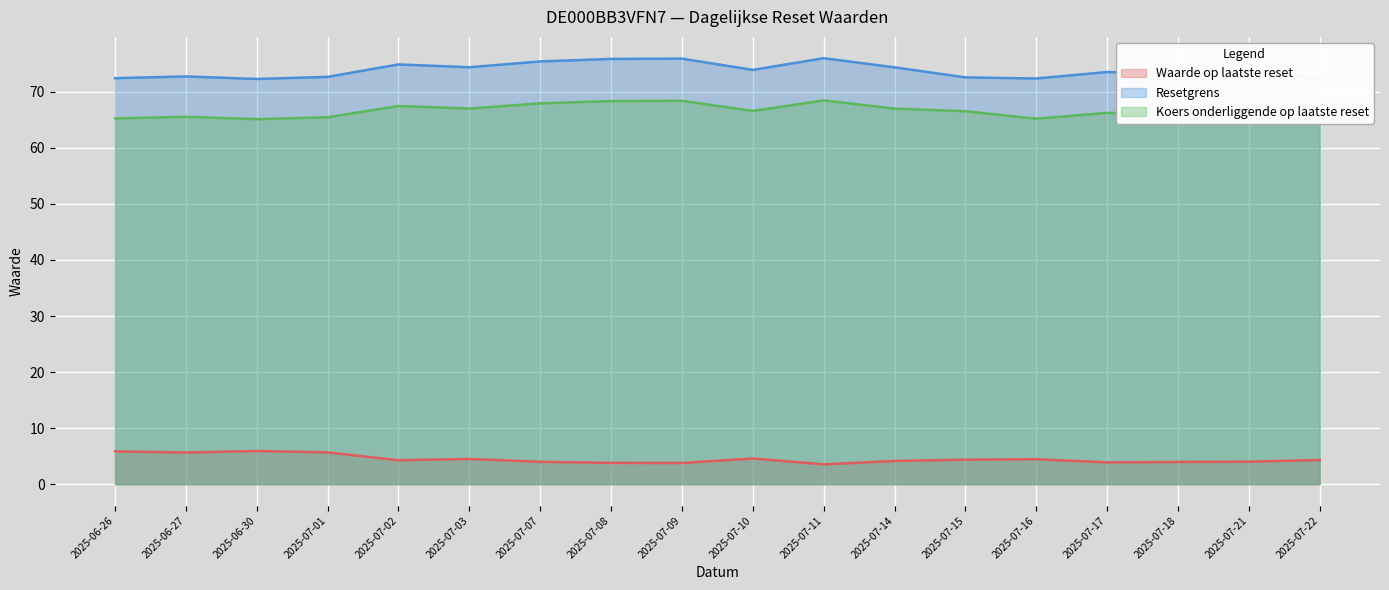

Between 2025-07-21 and 2025-07-02, which is larger?

2025-07-02